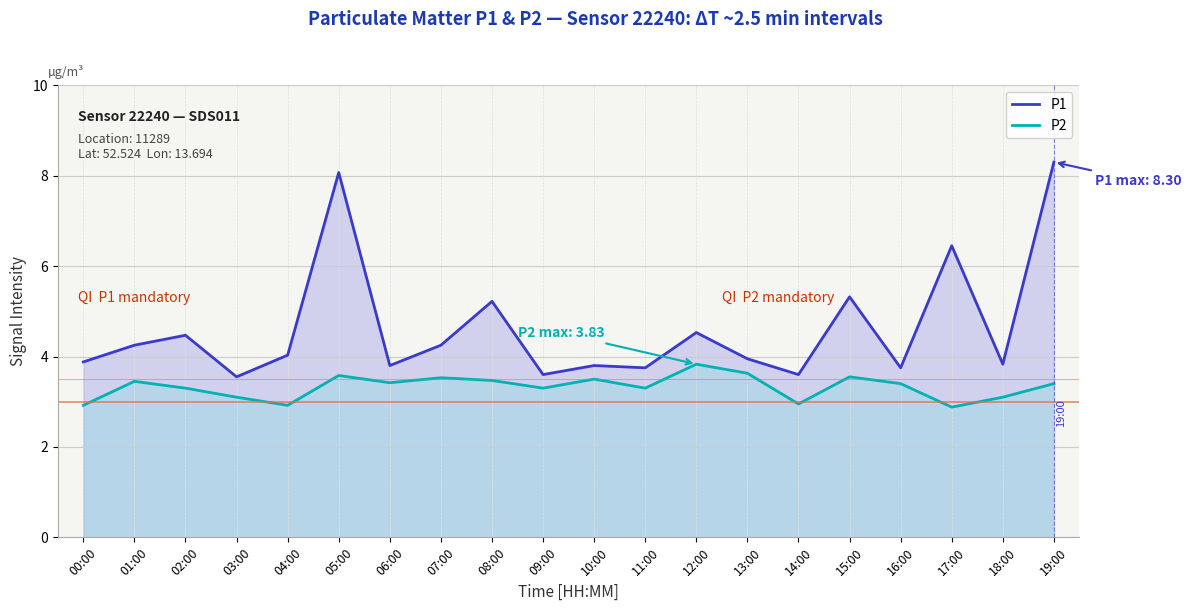

True or false: P2 and P1 intersect in this chart.

False